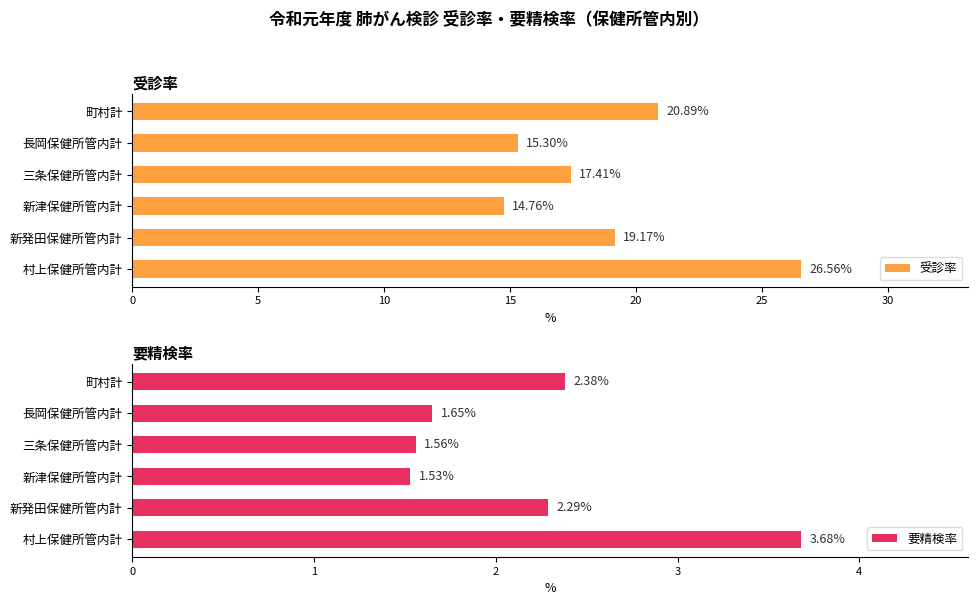

What are all the series names shown in the legend?

受診率, 要精検率